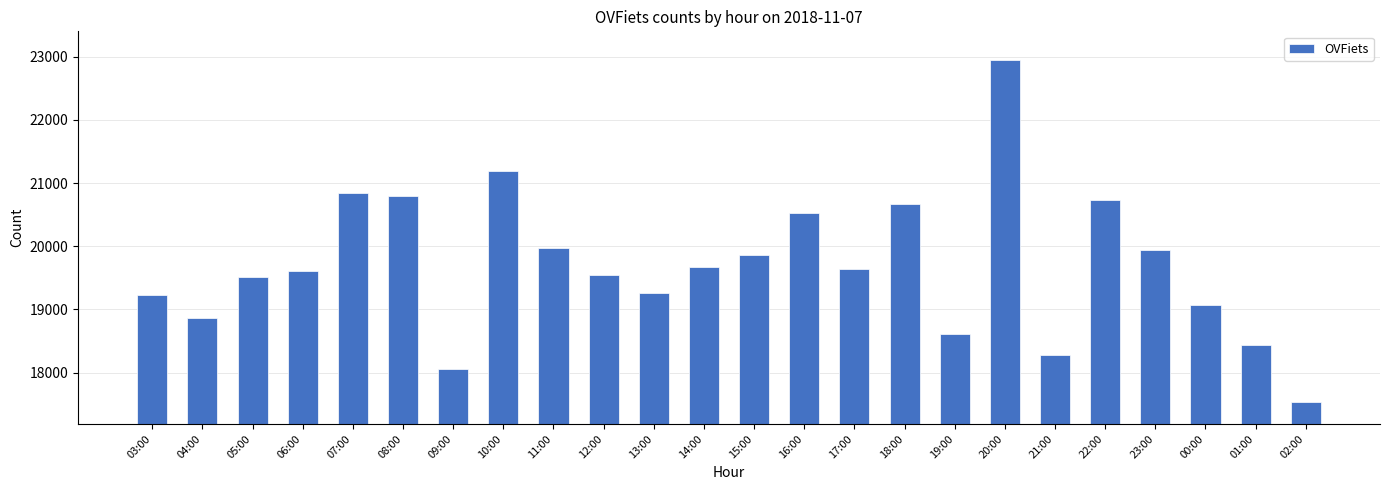

How many distinct data groups are displayed?

1